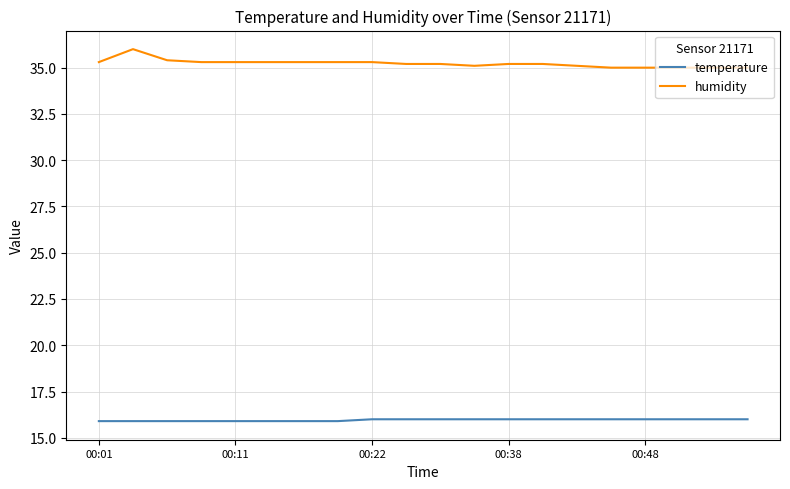

Rank the series by their average value, from highest to lowest.

humidity, temperature